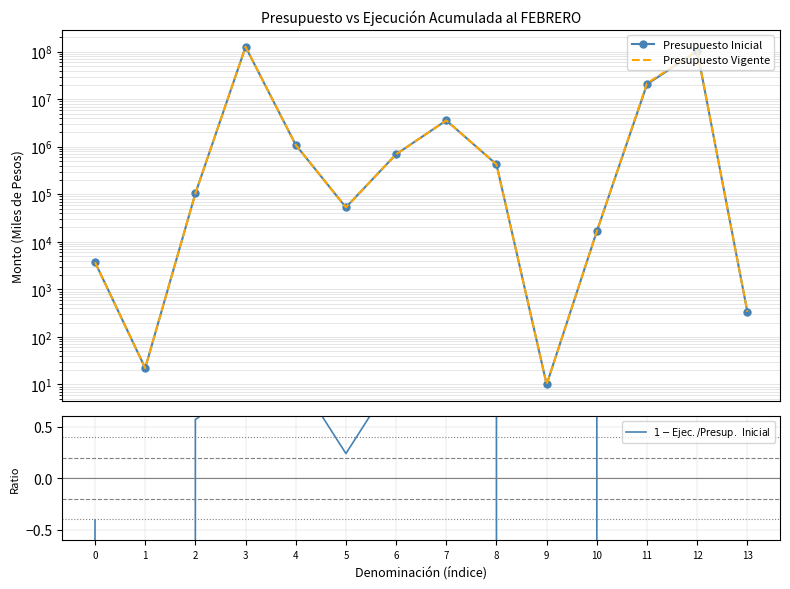

Reading left to right, extract all data points from this chart.

Presupuesto Inicial: 0=3727.0	1=22.0	2=104150.0	3=125875638.0	4=1092673.0	5=53087.0	6=694998.0	7=3571082.0	8=426636.0	9=10.0	10=16646.0	11=20621387.0	12=103211198.0	13=336.0
Presupuesto Vigente: 0=3727.0	1=22.0	2=104150.0	3=126899766.0	4=1092673.0	5=53087.0	6=694998.0	7=3571082.0	8=426636.0	9=10.0	10=16646.0	11=21645515.0	12=103211198.0	13=336.0
$1 - \mathrm{Ejec.} / \mathrm{Presup.\ Inicial}$: 0=-0.4	1=-3410.4	2=0.6	3=0.9	4=1.0	5=0.2	6=1.0	7=0.9	8=0.8	9=-12133.0	10=0.9	11=0.9	12=0.9	13=1.0